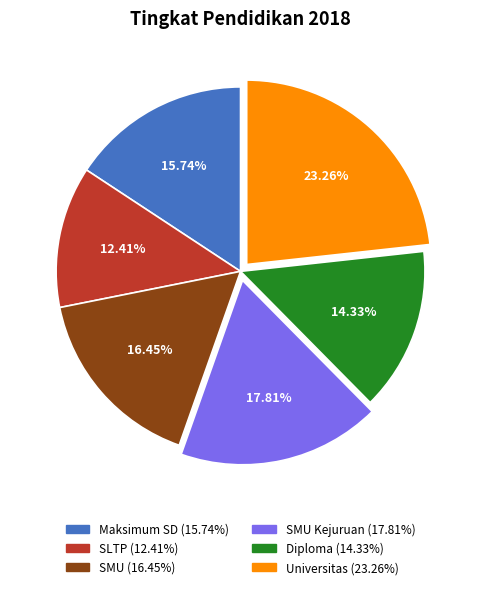

Count the number of slices in the pie.

6